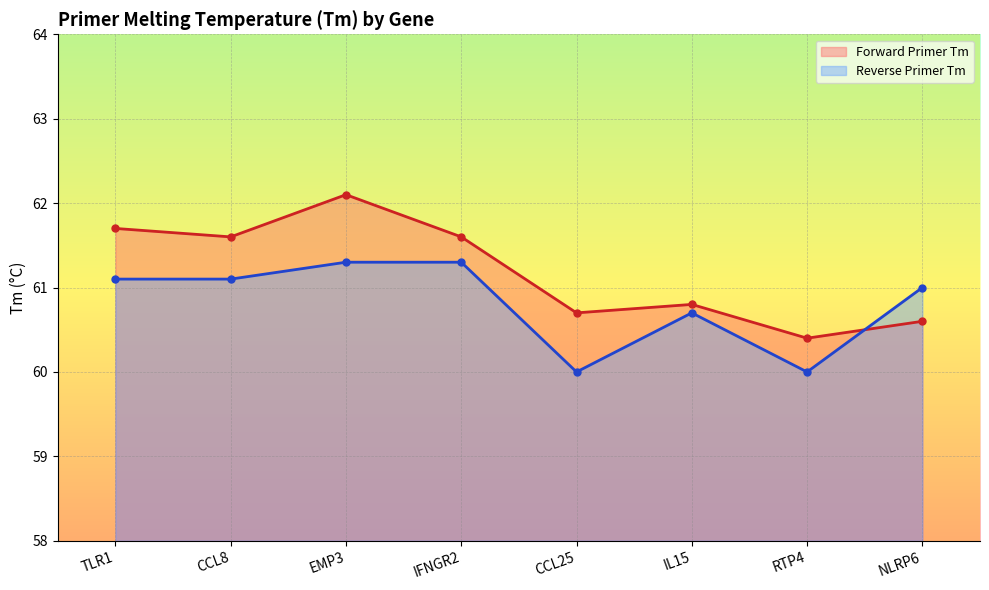

What position from the left is EMP3?

3